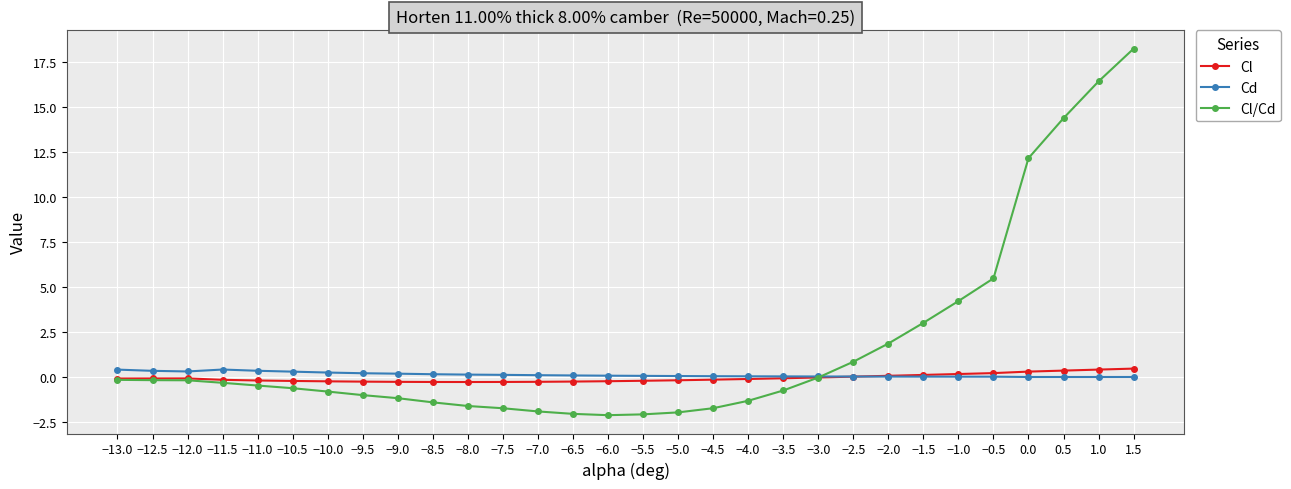

Which series has the widest spread of values?

Cl/Cd